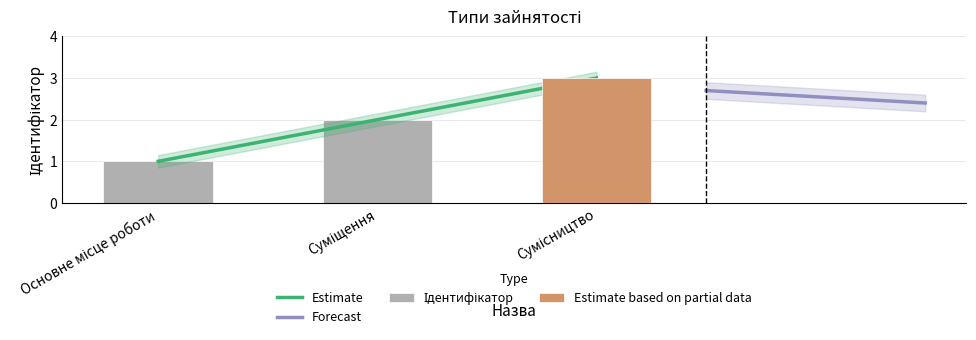

Reading right to left, transcribe all the data shown in this chart.

Сумісництво=3	Суміщення=2	Основне місце роботи=1